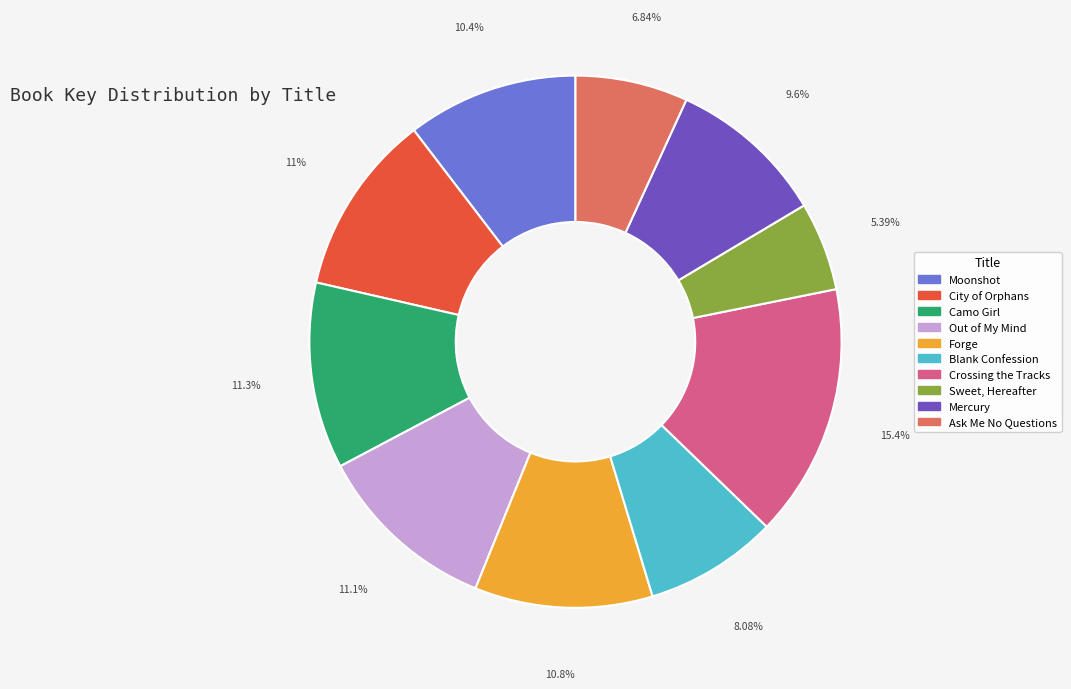

Count the number of slices in the pie.

10